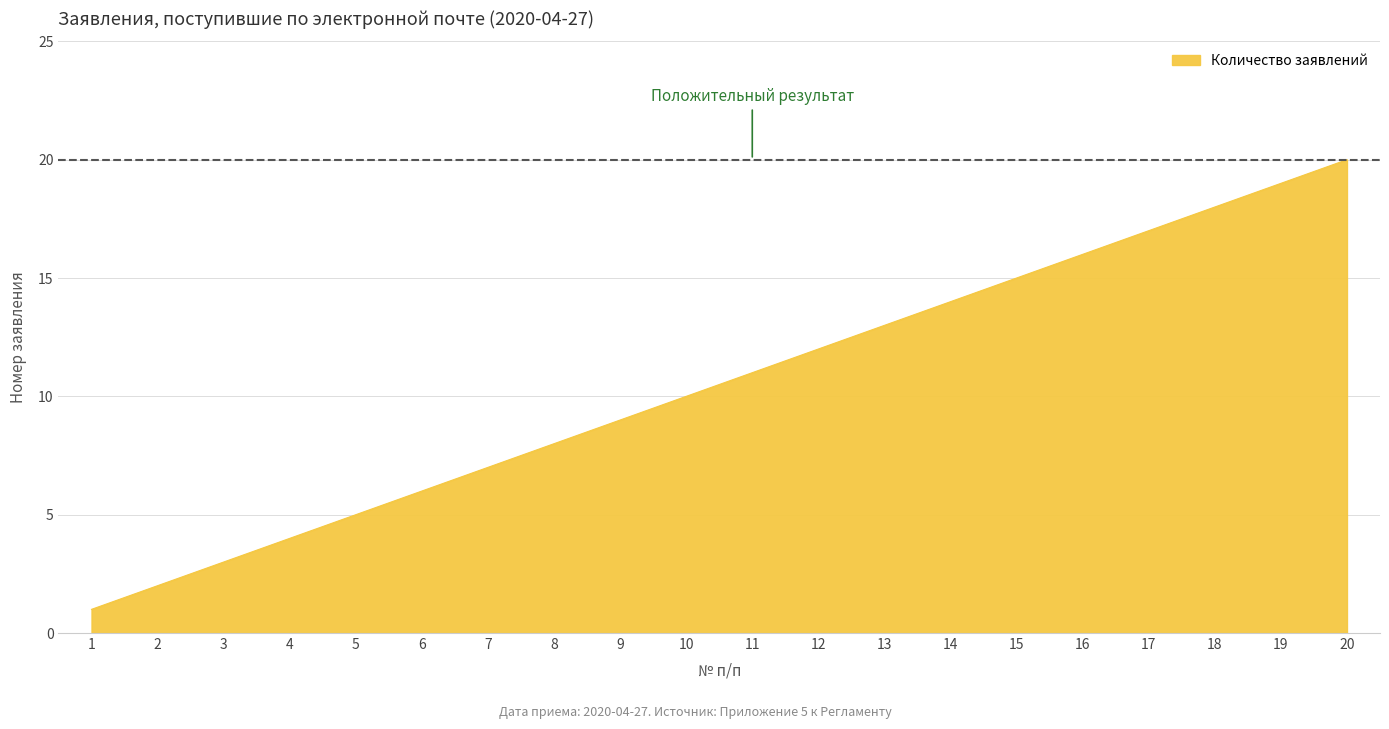

List the labels in order of value, largest first.

20, 19, 18, 17, 16, 15, 14, 13, 12, 11, 10, 9, 8, 7, 6, 5, 4, 3, 2, 1